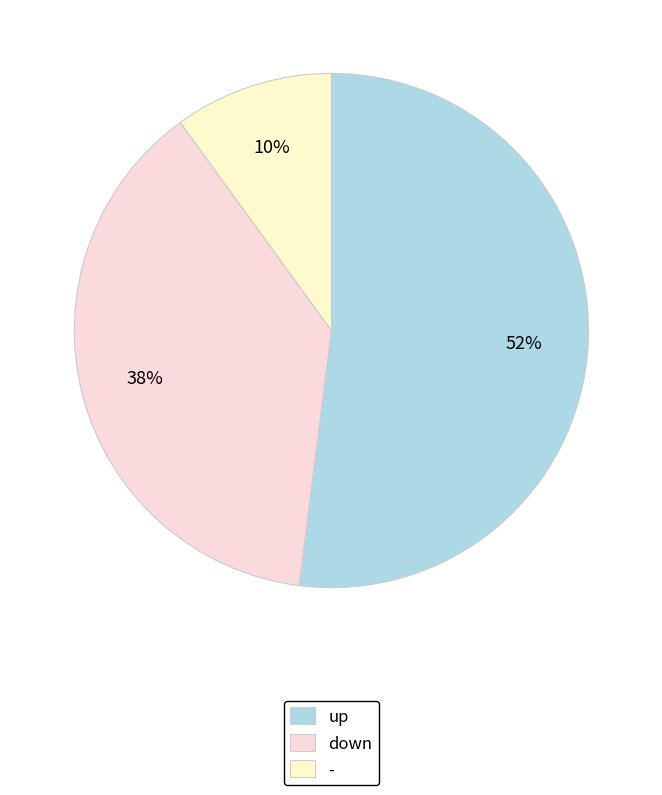

How many slices are in this pie chart?

3